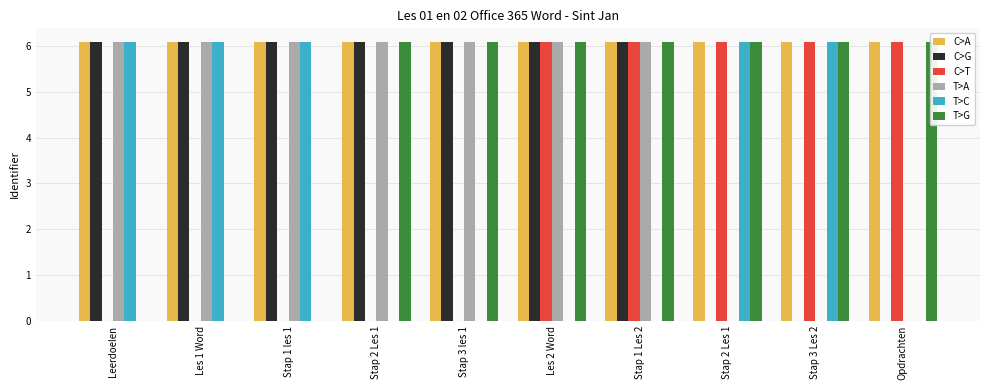

Is the value of C>T at Les 2 Word greater than the value of C>G at Stap 1 Les 2?

No